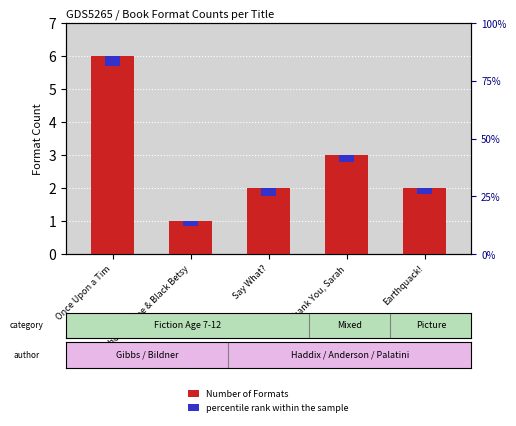

Which series changed the most between Once Upon a Tim and Say What??

Number of Formats